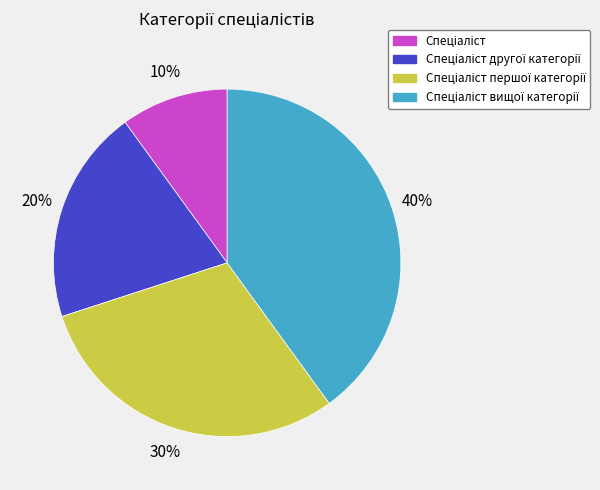

Is there any slice that represents more than half of the pie?

No